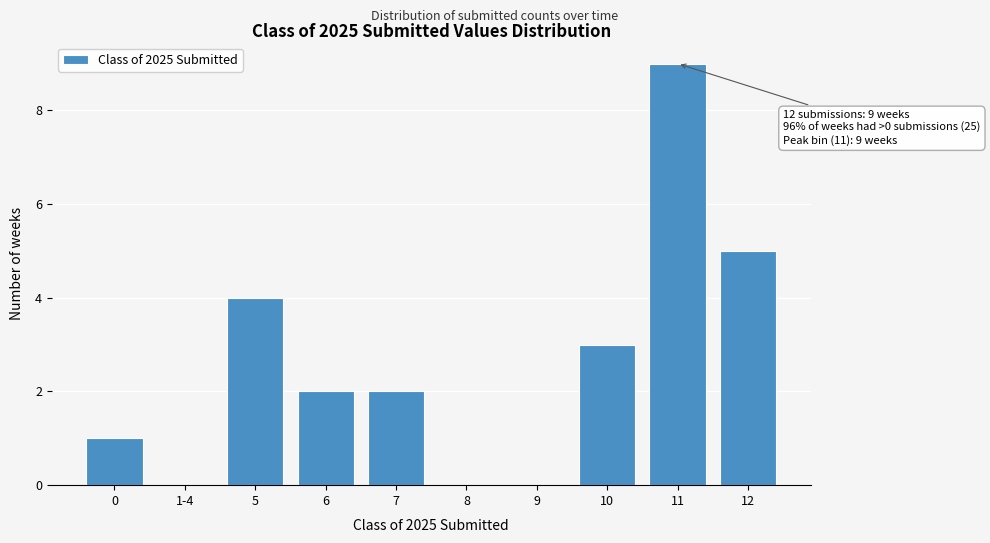

Reading left to right, what are all the values shown in this chart?

0=1	1-4=0	5=4	6=2	7=2	8=0	9=0	10=3	11=9	12=5